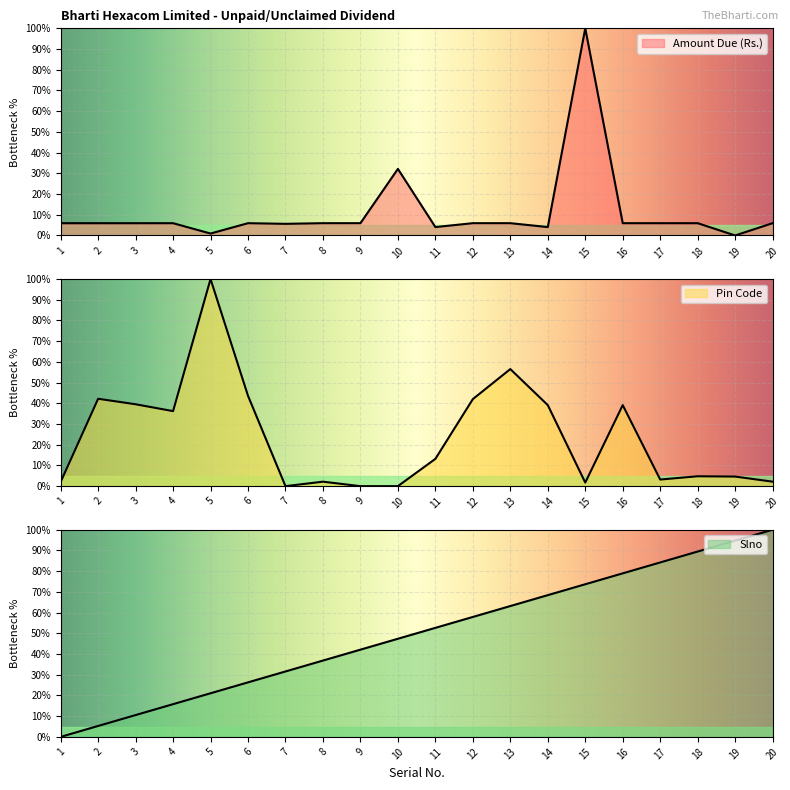

At which label is Pin Code closest to 50?

6